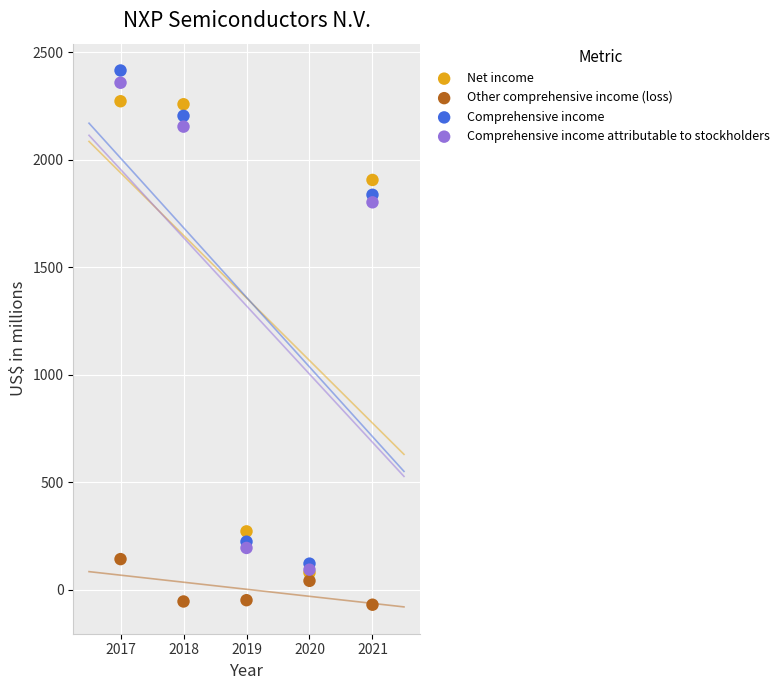

Across all series, what Y value is closest to 1173?

1802